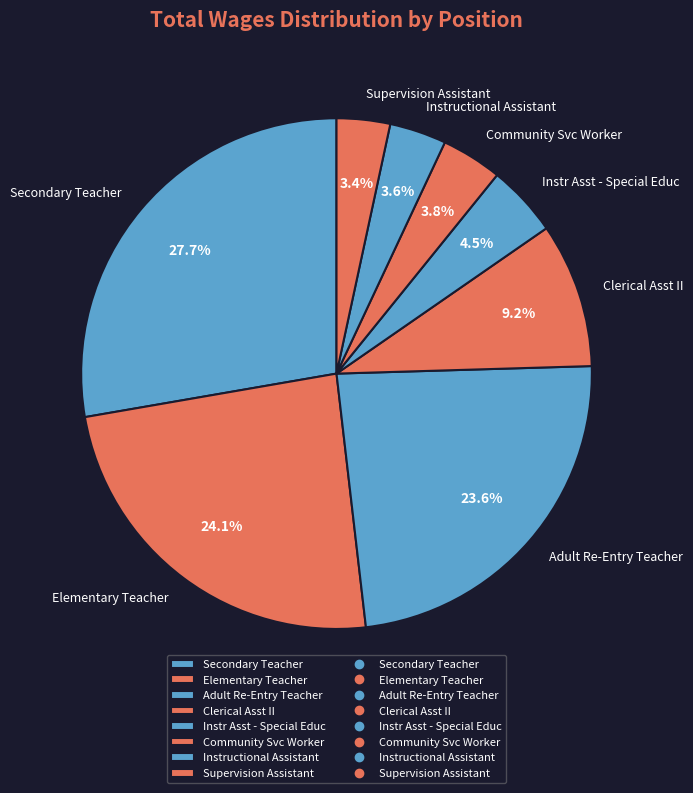

What is the ratio of the value at Community Svc Worker to the value at Instr Asst - Special Educ?

0.8